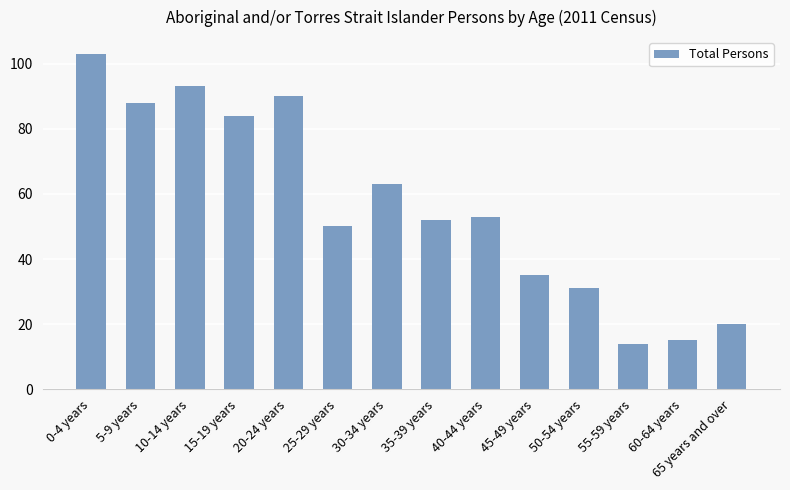

What is the change in value from 30-34 years to 60-64 years?

-48